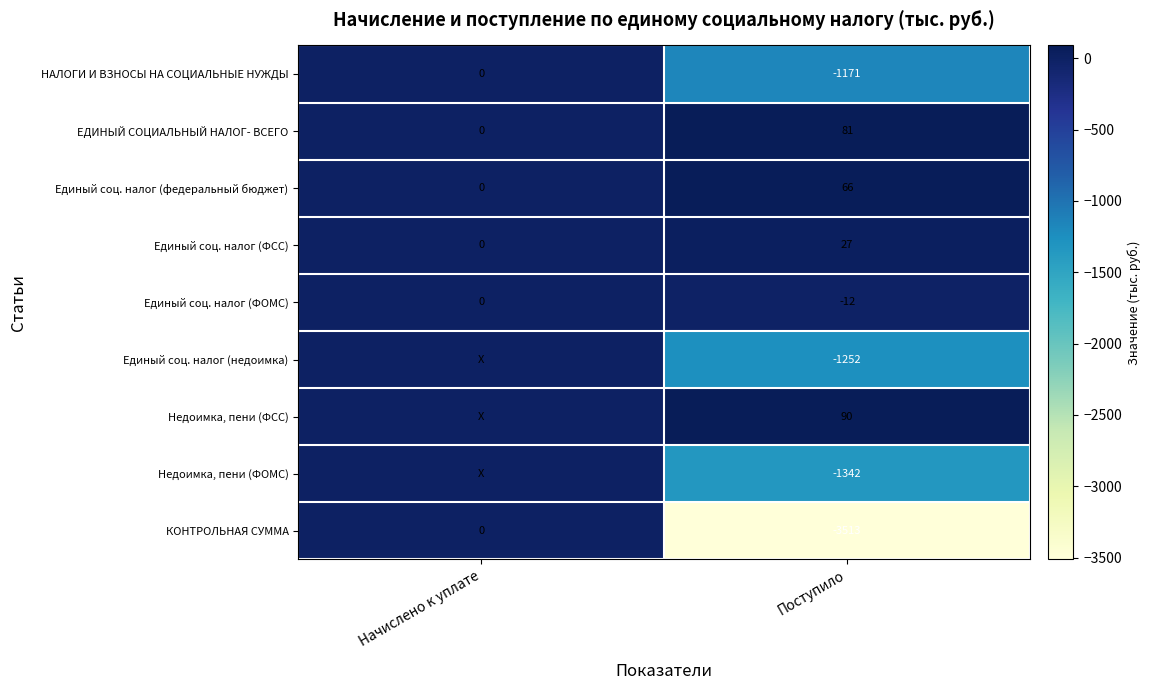

Rank the series at Поступило from highest to lowest value.

Недоимка, пени (ФСС), ЕДИНЫЙ СОЦИАЛЬНЫЙ НАЛОГ- ВСЕГО, Единый соц. налог (федеральный бюджет), Единый соц. налог (ФСС), Единый соц. налог (ФОМС), НАЛОГИ И ВЗНОСЫ НА СОЦИАЛЬНЫЕ НУЖДЫ, Единый соц. налог (недоимка), Недоимка, пени (ФОМС), КОНТРОЛЬНАЯ СУММА